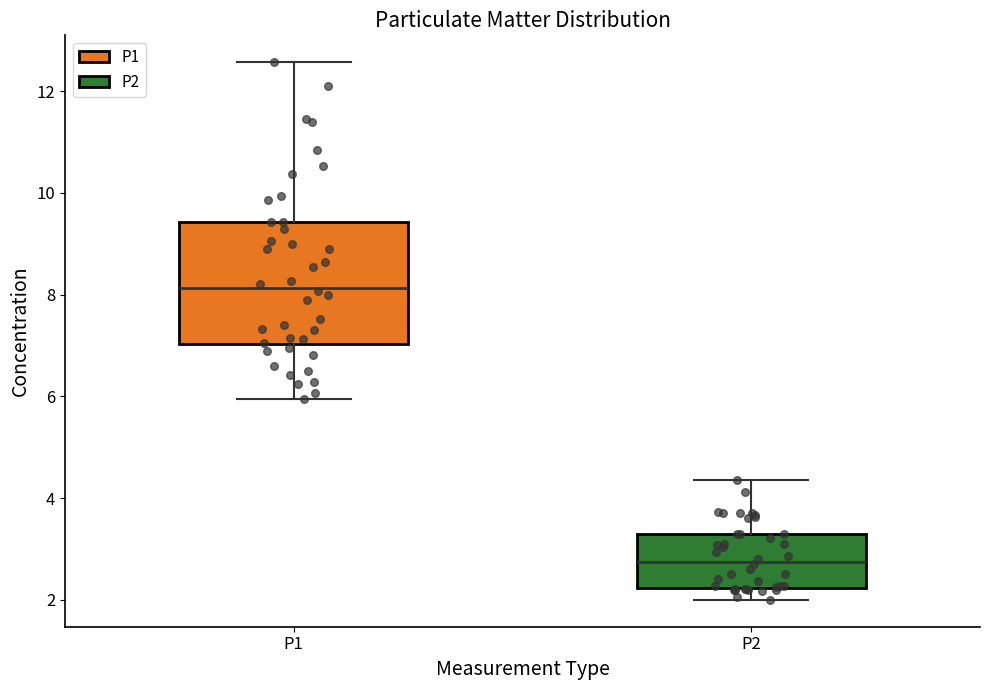

Which box has the highest median line?

P1